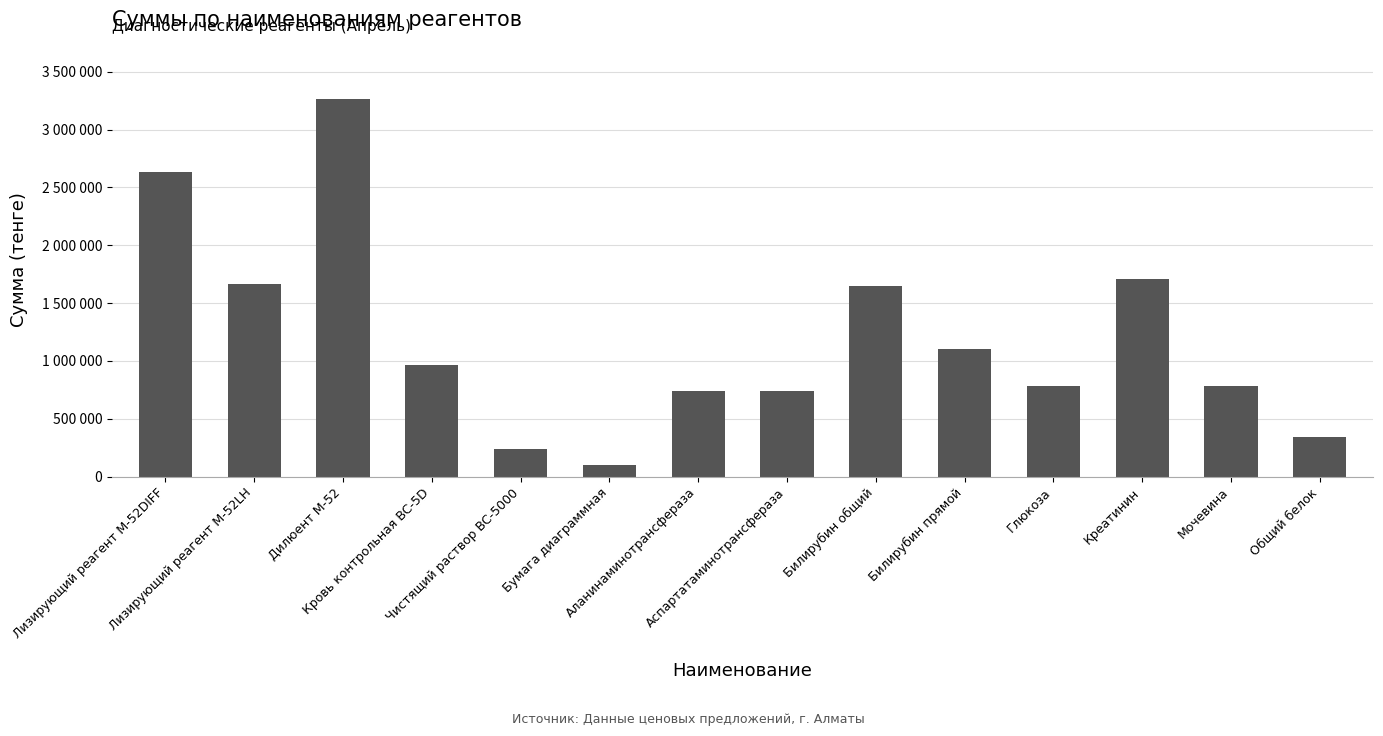

Rank the categories by value from lowest to highest.

Бумага диаграммная, Чистящий раствор BC-5000, Общий белок, Аланинаминотрансфераза, Аспартатаминотрансфераза, Глюкоза, Мочевина, Кровь контрольная BC-5D, Билирубин прямой, Билирубин общий, Лизирующий реагент М-52LH, Креатинин, Лизирующий реагент M-52DIFF, Дилюент M-52